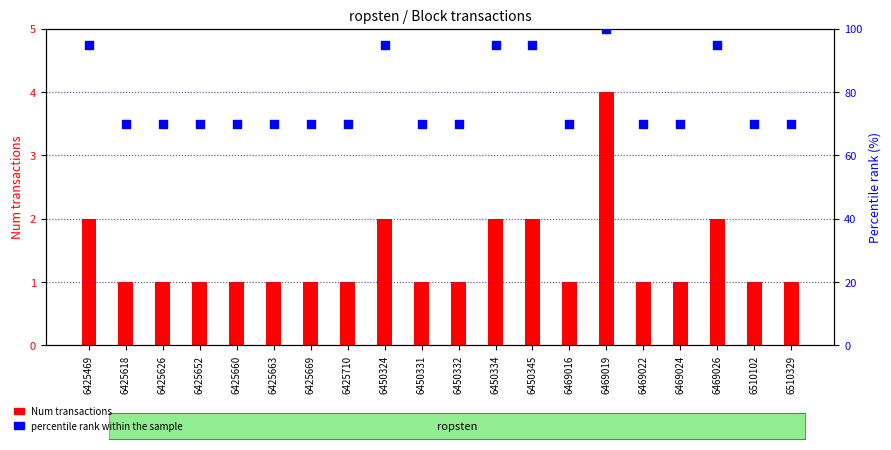

Which series contains the highest Y value?

percentile rank within the sample